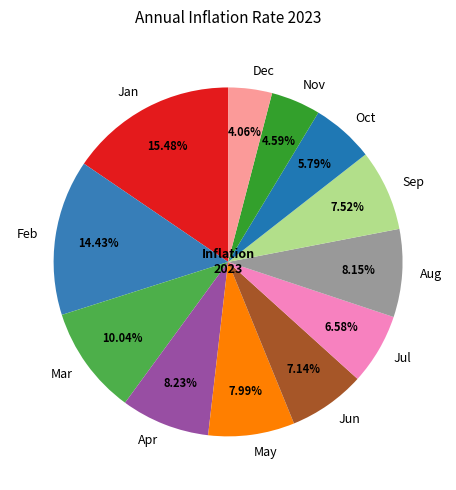

Does any single category account for the majority?

No